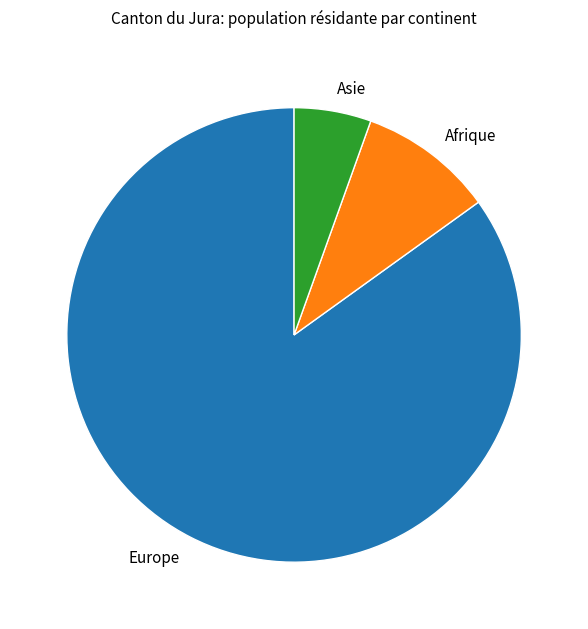

True or false: Afrique accounts for 21% of the total.

False